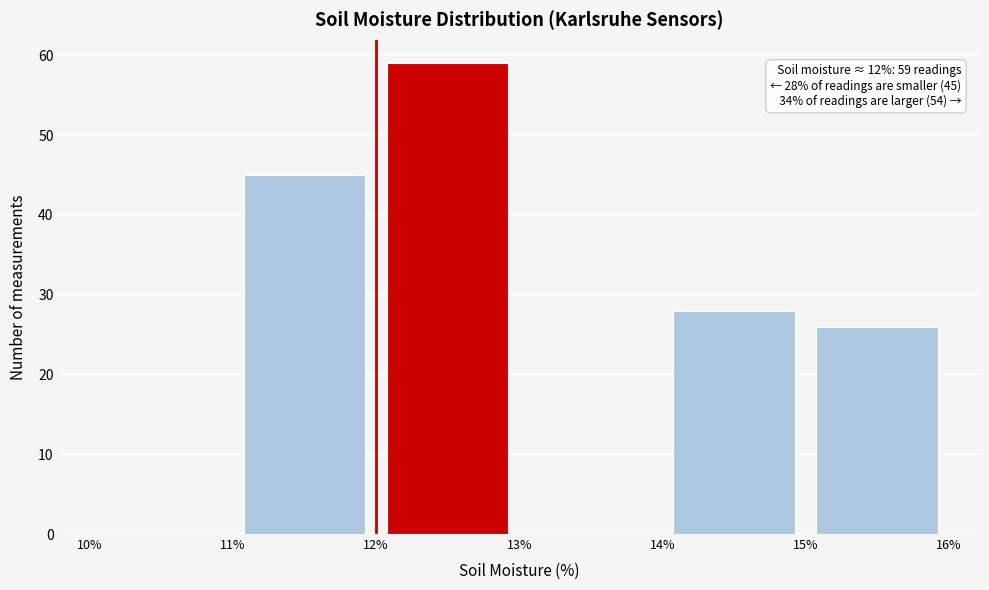

Over which range of the x-axis is the bar tallest?

12% to 13%